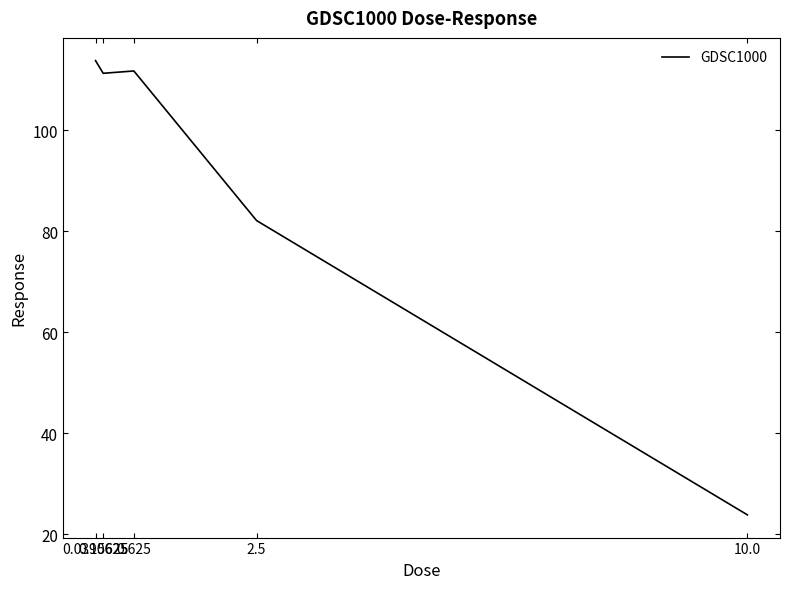

What is the change in value from 0.625 to 10.0?

-87.9